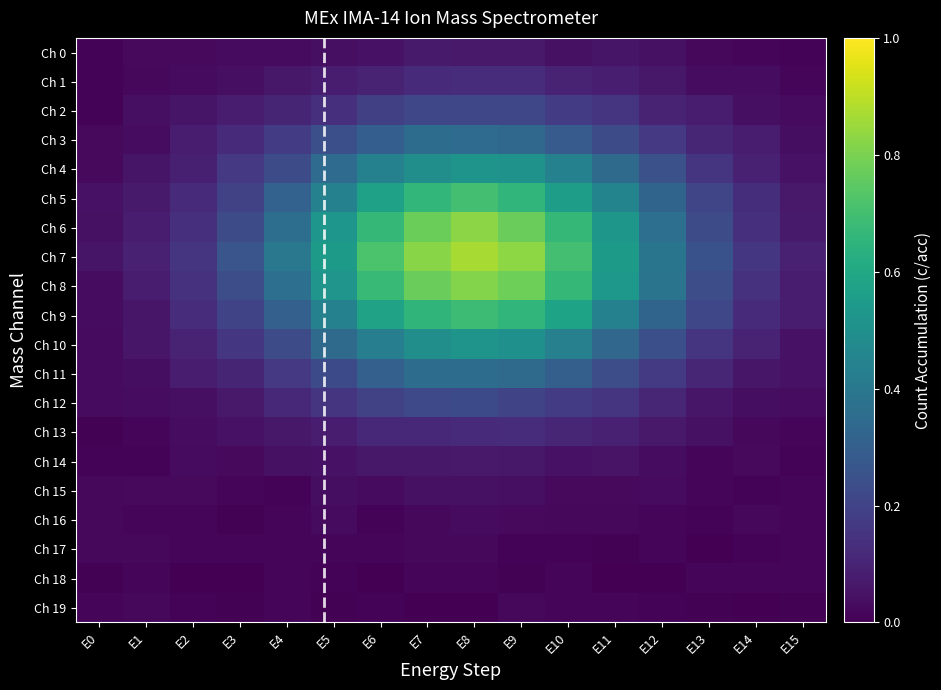

Reading left to right, list all the values displayed in this chart.

Ch 0: E0=0.0	E1=0.0	E2=0.0	E3=0.0	E4=0.0	E5=0.0	E6=0.0	E7=0.1	E8=0.1	E9=0.1	E10=0.0	E11=0.1	E12=0.0	E13=0.0	E14=0.0	E15=0.0
Ch 1: E0=0.0	E1=0.0	E2=0.0	E3=0.0	E4=0.1	E5=0.1	E6=0.1	E7=0.1	E8=0.1	E9=0.1	E10=0.1	E11=0.1	E12=0.1	E13=0.0	E14=0.0	E15=0.0
Ch 2: E0=0.0	E1=0.0	E2=0.1	E3=0.1	E4=0.1	E5=0.1	E6=0.2	E7=0.2	E8=0.2	E9=0.2	E10=0.2	E11=0.2	E12=0.1	E13=0.1	E14=0.0	E15=0.0
Ch 3: E0=0.0	E1=0.0	E2=0.1	E3=0.1	E4=0.2	E5=0.2	E6=0.3	E7=0.4	E8=0.4	E9=0.3	E10=0.3	E11=0.2	E12=0.2	E13=0.1	E14=0.1	E15=0.0
Ch 4: E0=0.0	E1=0.1	E2=0.1	E3=0.2	E4=0.2	E5=0.4	E6=0.4	E7=0.5	E8=0.5	E9=0.5	E10=0.4	E11=0.3	E12=0.2	E13=0.1	E14=0.1	E15=0.0
Ch 5: E0=0.0	E1=0.1	E2=0.1	E3=0.2	E4=0.3	E5=0.4	E6=0.6	E7=0.7	E8=0.7	E9=0.7	E10=0.6	E11=0.5	E12=0.3	E13=0.2	E14=0.1	E15=0.1
Ch 6: E0=0.0	E1=0.1	E2=0.1	E3=0.2	E4=0.4	E5=0.5	E6=0.7	E7=0.8	E8=0.8	E9=0.8	E10=0.7	E11=0.5	E12=0.4	E13=0.2	E14=0.1	E15=0.1
Ch 7: E0=0.1	E1=0.1	E2=0.2	E3=0.3	E4=0.4	E5=0.5	E6=0.7	E7=0.8	E8=0.9	E9=0.8	E10=0.7	E11=0.5	E12=0.4	E13=0.3	E14=0.2	E15=0.1
Ch 8: E0=0.0	E1=0.1	E2=0.1	E3=0.2	E4=0.4	E5=0.5	E6=0.7	E7=0.8	E8=0.8	E9=0.8	E10=0.7	E11=0.5	E12=0.4	E13=0.2	E14=0.1	E15=0.1
Ch 9: E0=0.0	E1=0.1	E2=0.1	E3=0.2	E4=0.3	E5=0.4	E6=0.6	E7=0.7	E8=0.7	E9=0.7	E10=0.6	E11=0.4	E12=0.3	E13=0.2	E14=0.1	E15=0.1
Ch 10: E0=0.0	E1=0.1	E2=0.1	E3=0.2	E4=0.2	E5=0.3	E6=0.4	E7=0.5	E8=0.5	E9=0.5	E10=0.4	E11=0.3	E12=0.2	E13=0.2	E14=0.1	E15=0.0
Ch 11: E0=0.0	E1=0.0	E2=0.1	E3=0.1	E4=0.2	E5=0.2	E6=0.3	E7=0.4	E8=0.4	E9=0.3	E10=0.3	E11=0.2	E12=0.2	E13=0.1	E14=0.1	E15=0.1
Ch 12: E0=0.0	E1=0.0	E2=0.0	E3=0.1	E4=0.1	E5=0.2	E6=0.2	E7=0.2	E8=0.2	E9=0.2	E10=0.2	E11=0.2	E12=0.1	E13=0.1	E14=0.0	E15=0.0
Ch 13: E0=0.0	E1=0.0	E2=0.0	E3=0.0	E4=0.1	E5=0.1	E6=0.1	E7=0.1	E8=0.1	E9=0.1	E10=0.1	E11=0.1	E12=0.1	E13=0.0	E14=0.0	E15=0.0
Ch 14: E0=0.0	E1=0.0	E2=0.0	E3=0.0	E4=0.0	E5=0.0	E6=0.1	E7=0.1	E8=0.1	E9=0.1	E10=0.1	E11=0.1	E12=0.0	E13=0.0	E14=0.0	E15=0.0
Ch 15: E0=0.0	E1=0.0	E2=0.0	E3=0.0	E4=0.0	E5=0.0	E6=0.0	E7=0.0	E8=0.0	E9=0.0	E10=0.0	E11=0.0	E12=0.0	E13=0.0	E14=0.0	E15=0.0
Ch 16: E0=0.0	E1=0.0	E2=0.0	E3=0.0	E4=0.0	E5=0.0	E6=0.0	E7=0.0	E8=0.0	E9=0.0	E10=0.0	E11=0.0	E12=0.0	E13=0.0	E14=0.0	E15=0.0
Ch 17: E0=0.0	E1=0.0	E2=0.0	E3=0.0	E4=0.0	E5=0.0	E6=0.0	E7=0.0	E8=0.0	E9=0.0	E10=0.0	E11=0.0	E12=0.0	E13=0.0	E14=0.0	E15=0.0
Ch 18: E0=0.0	E1=0.0	E2=0.0	E3=0.0	E4=0.0	E5=0.0	E6=0.0	E7=0.0	E8=0.0	E9=0.0	E10=0.0	E11=0.0	E12=0.0	E13=0.0	E14=0.0	E15=0.0
Ch 19: E0=0.0	E1=0.0	E2=0.0	E3=0.0	E4=0.0	E5=0.0	E6=0.0	E7=0.0	E8=0.0	E9=0.0	E10=0.0	E11=0.0	E12=0.0	E13=0.0	E14=0.0	E15=0.0